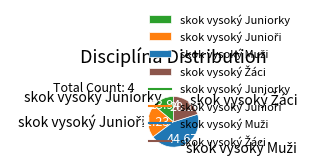

Does any single category account for the majority?

No